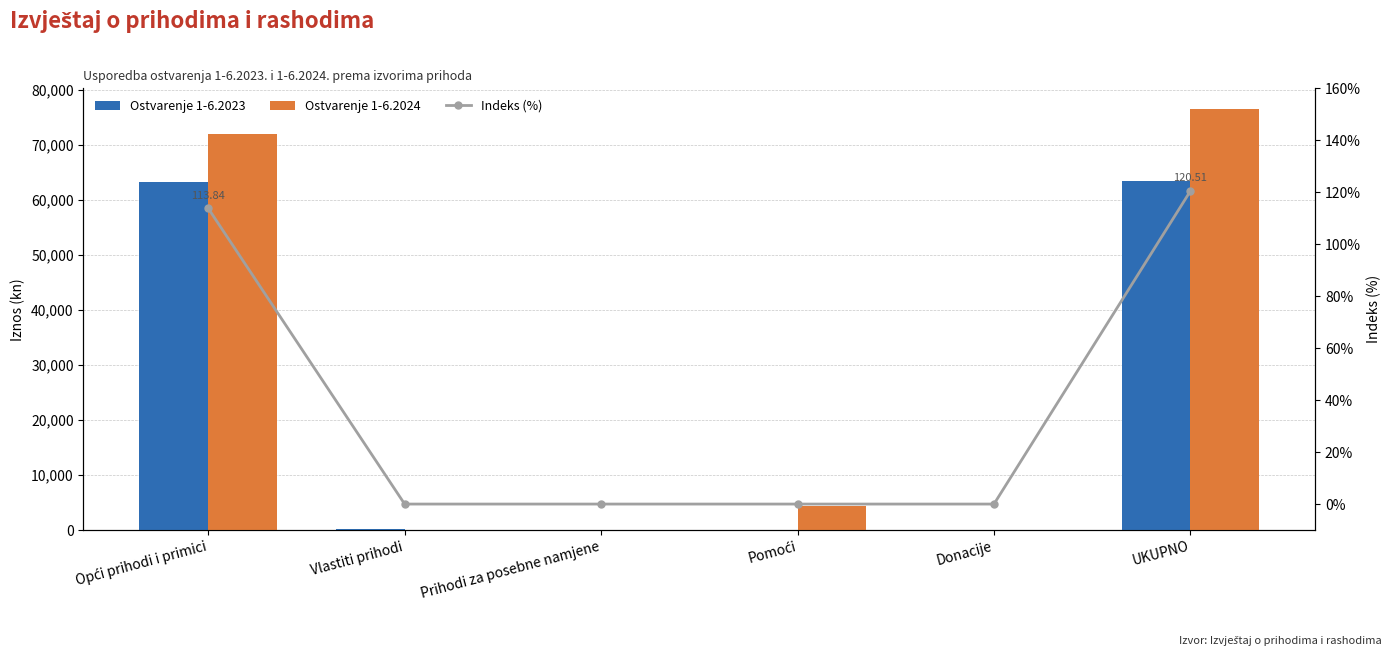

Is it true that Ostvarenje 1-6.2024 equals 6162.1 at Pomoći?

False